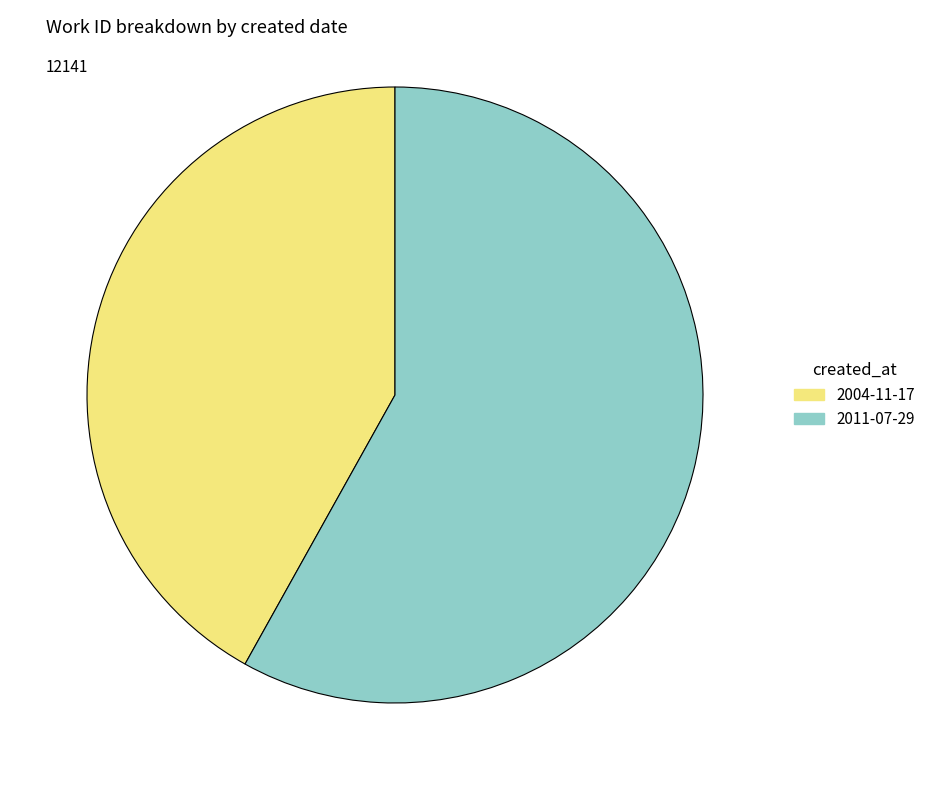

What is the majority slice?

2011-07-29